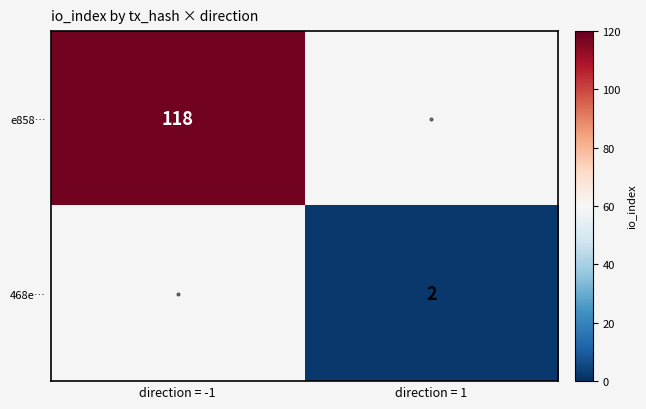

True or false: 468e… has a value of 2 at direction = 1.

True